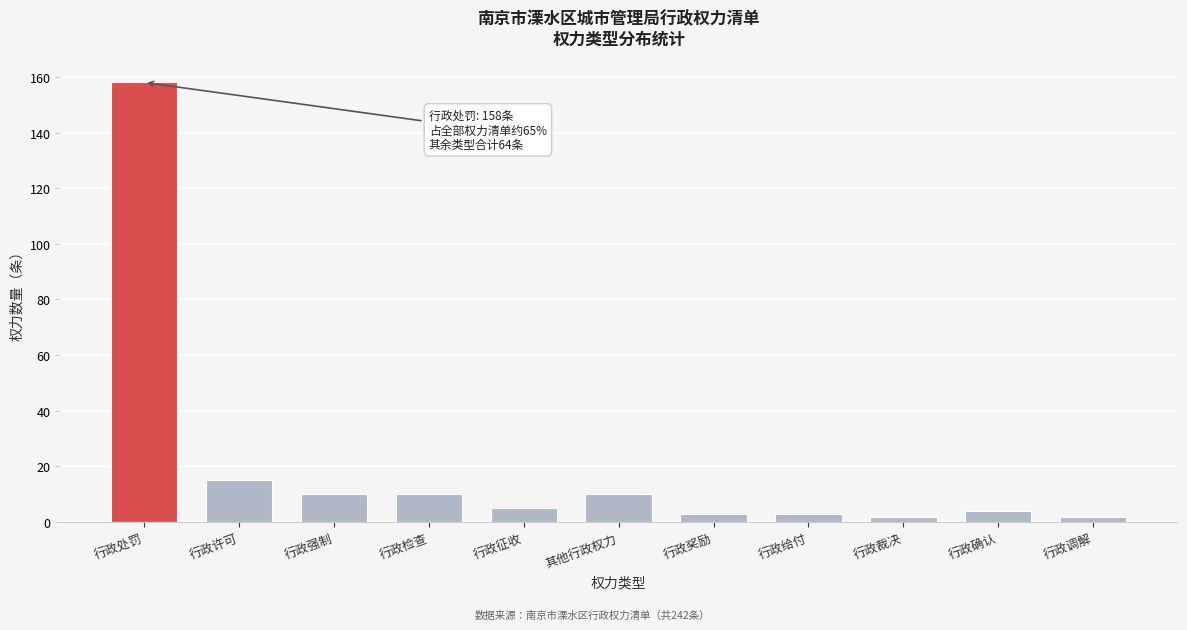

Reading left to right, what are all the values shown in this chart?

158	15	10	10	5	10	3	3	2	4	2